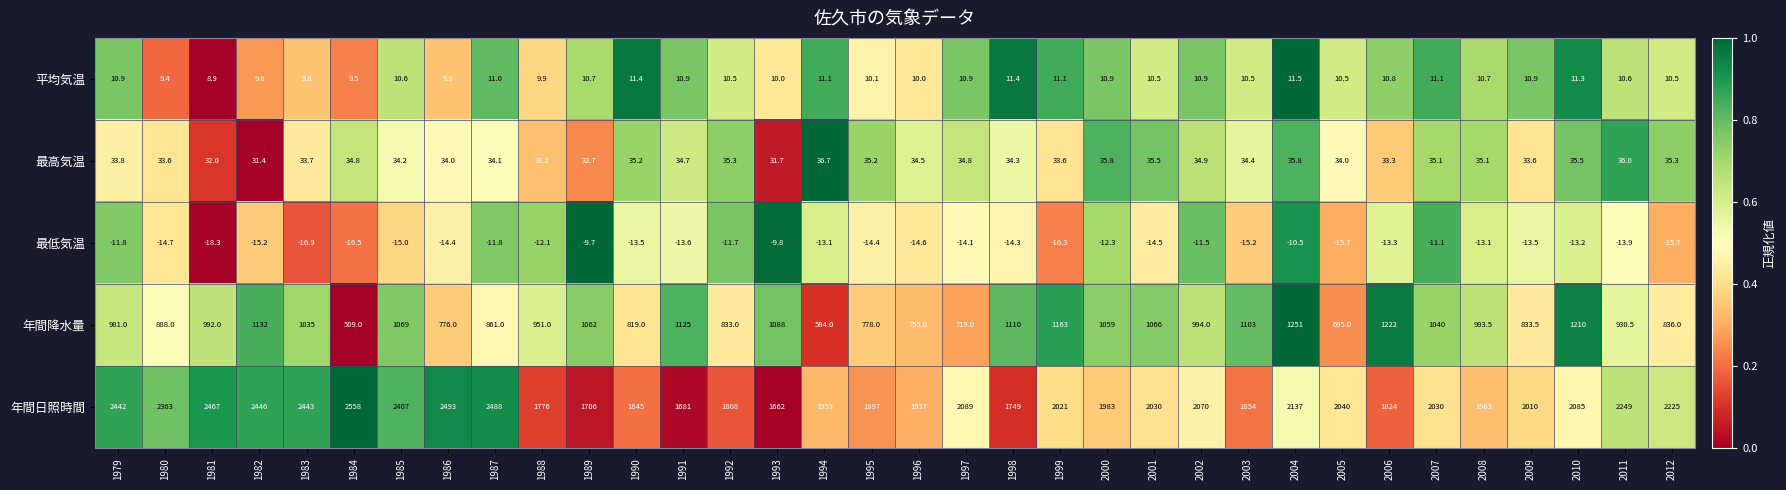

The 最高気温 series shows 35.2 at 1995. True or false?

True